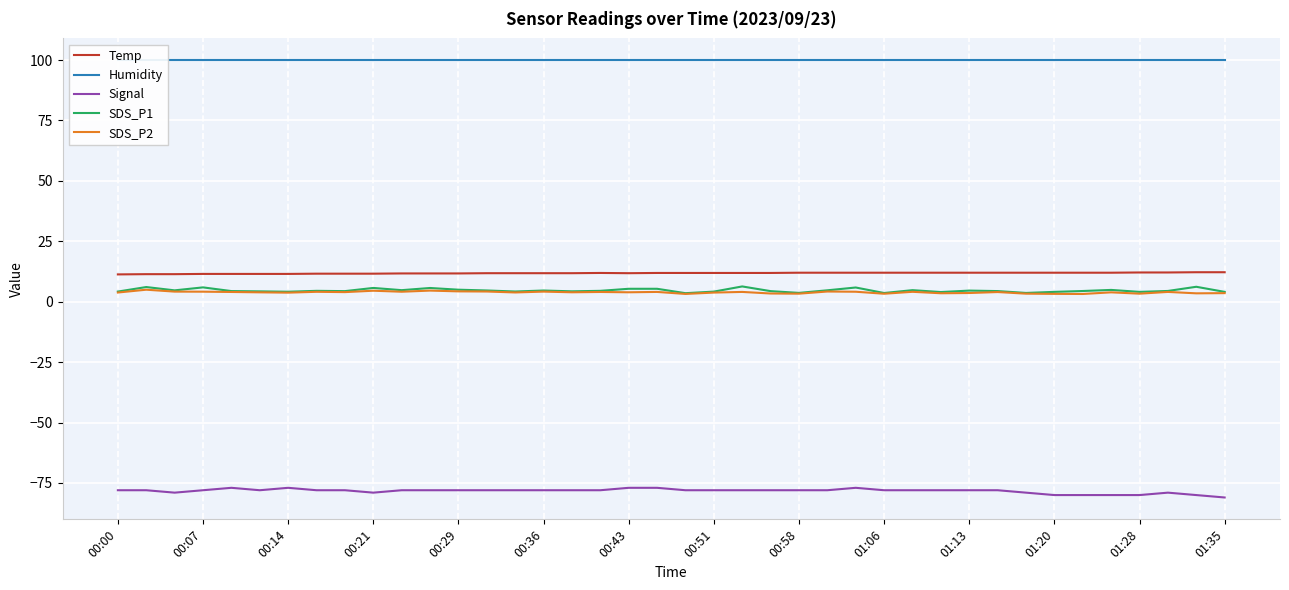

What is the average value of the Signal series?

-78.3